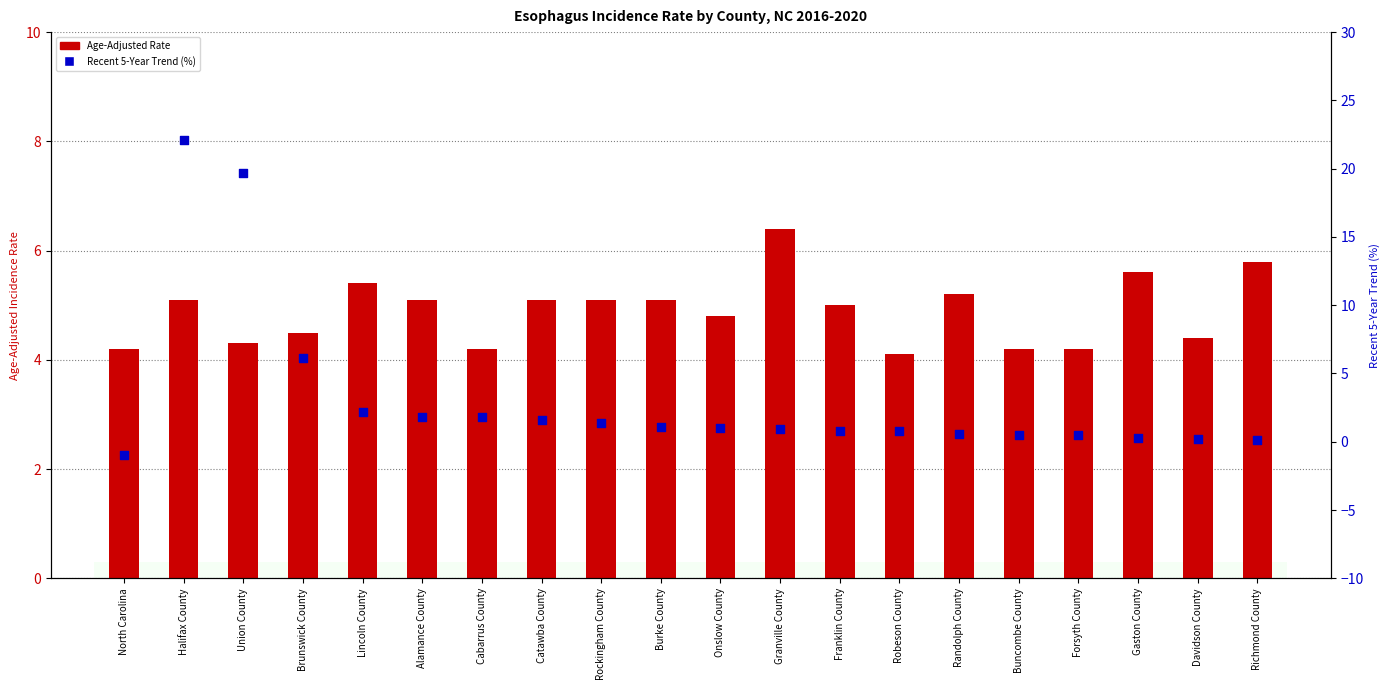

What is the total value across all series at Buncombe County?

4.7